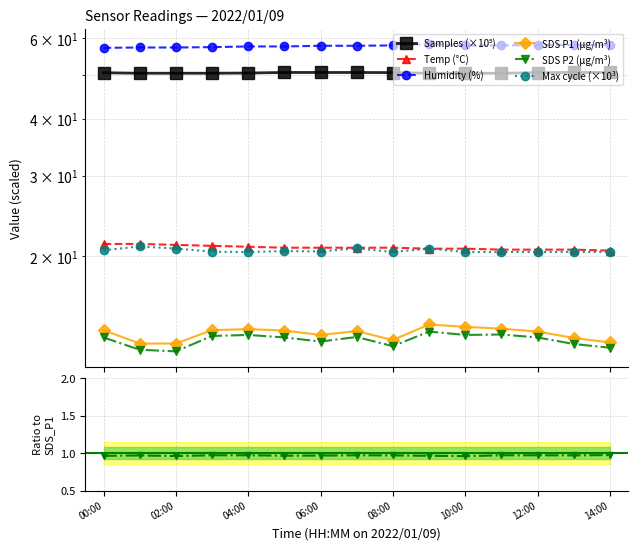

At which label is SDS_P1 closest to 13?

14:00